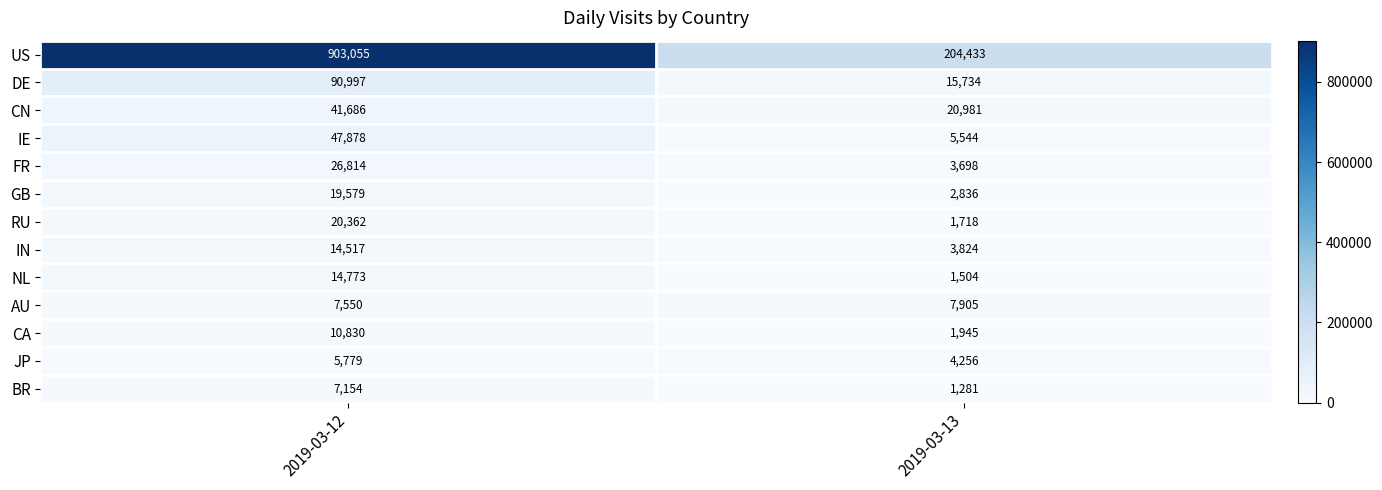

What is the difference between the BR values at 2019-03-12 and 2019-03-13?

5873